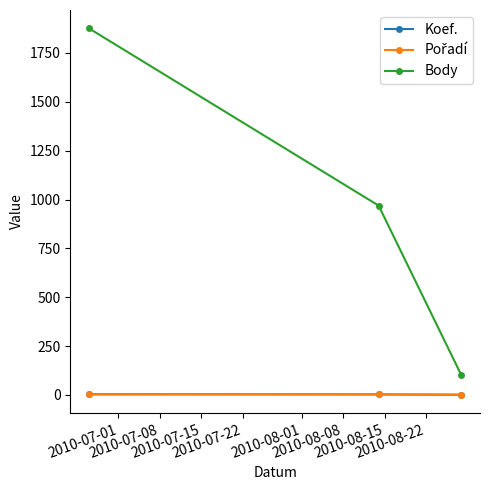

Which series has the largest total across all categories?

Body